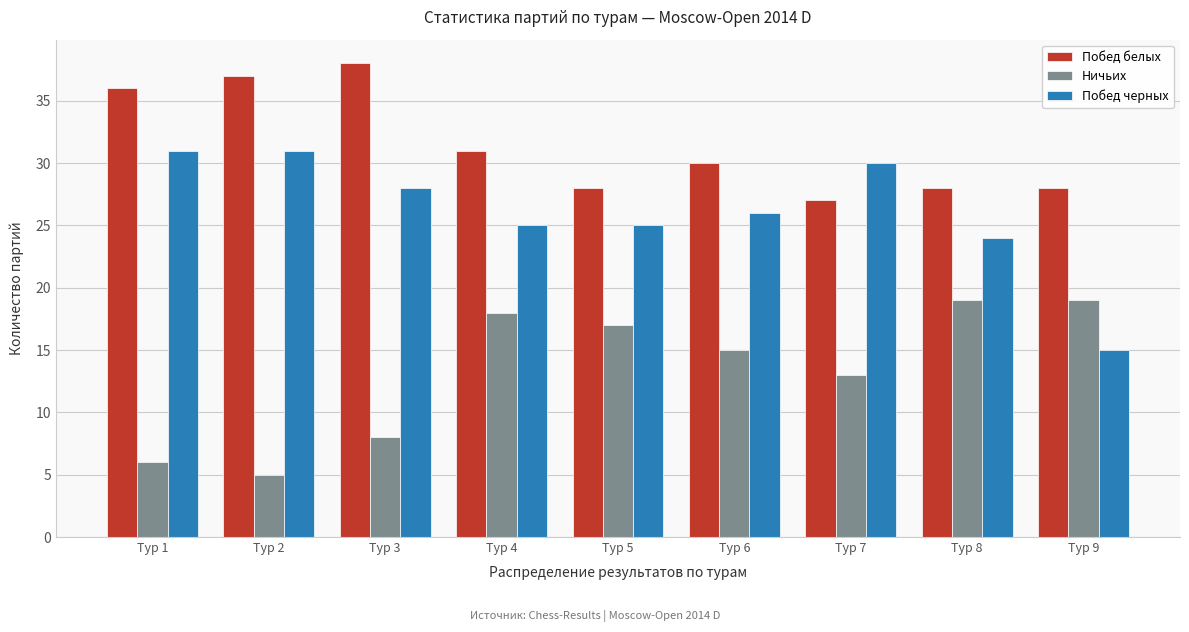

Reading right to left, extract all data points from this chart.

Побед белых: Тур 9=28	Тур 8=28	Тур 7=27	Тур 6=30	Тур 5=28	Тур 4=31	Тур 3=38	Тур 2=37	Тур 1=36
Ничьих: Тур 9=19	Тур 8=19	Тур 7=13	Тур 6=15	Тур 5=17	Тур 4=18	Тур 3=8	Тур 2=5	Тур 1=6
Побед черных: Тур 9=15	Тур 8=24	Тур 7=30	Тур 6=26	Тур 5=25	Тур 4=25	Тур 3=28	Тур 2=31	Тур 1=31